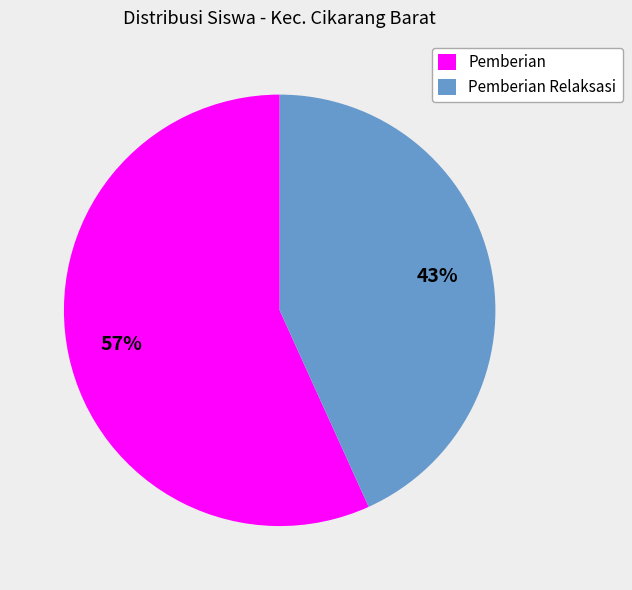

What is the smallest slice in the pie chart?

Pemberian Relaksasi